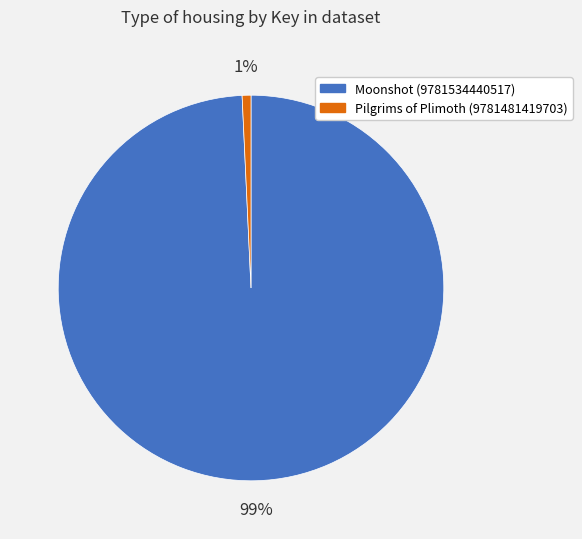

Count the number of slices in the pie.

2